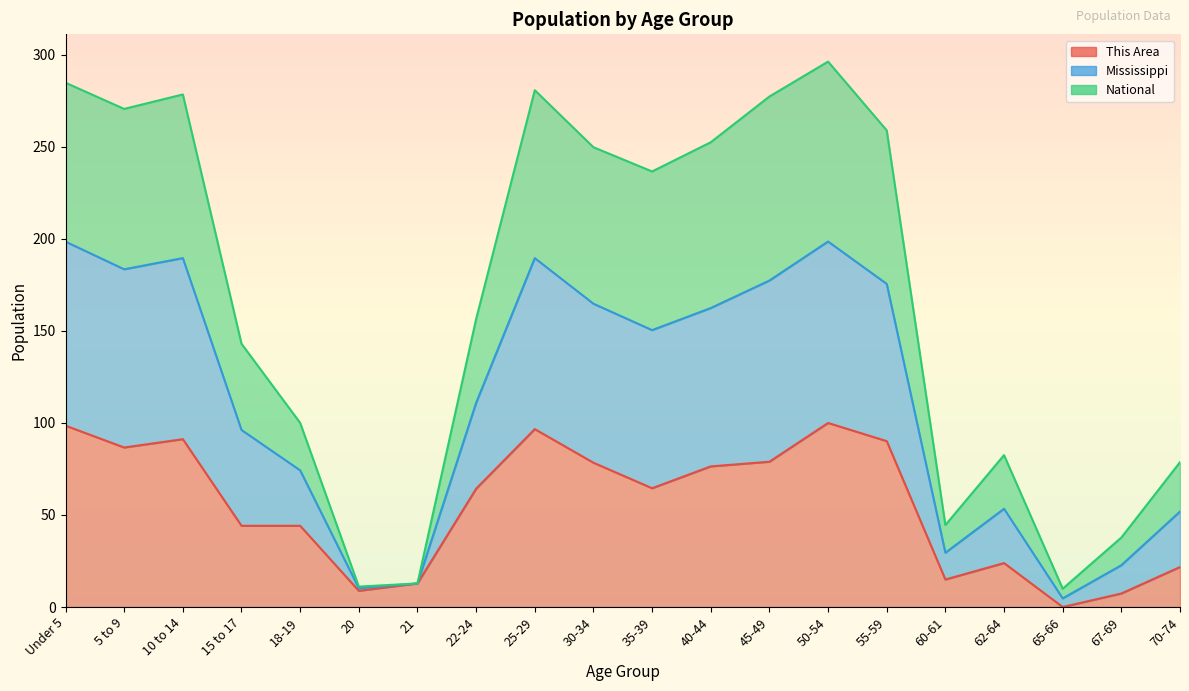

Does the chart display data point markers on the line(s)?

No